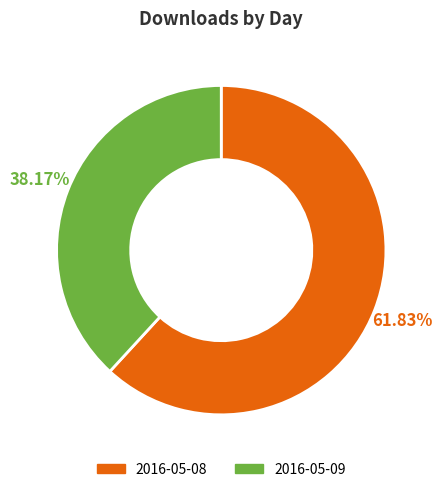

What is the smallest slice in the pie chart?

2016-05-09